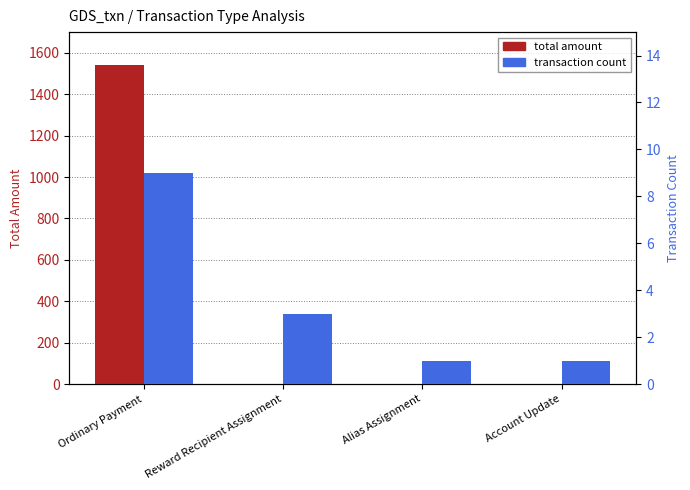

What is the difference between the second highest and minimum values in the transaction count series?

2.0